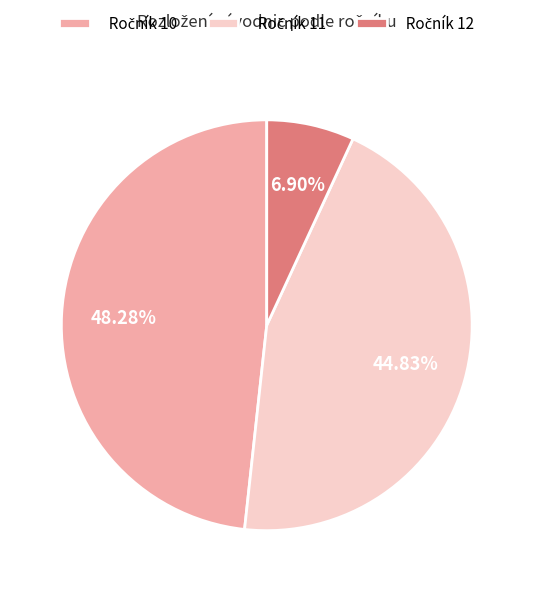

How many segments does this pie chart have?

3